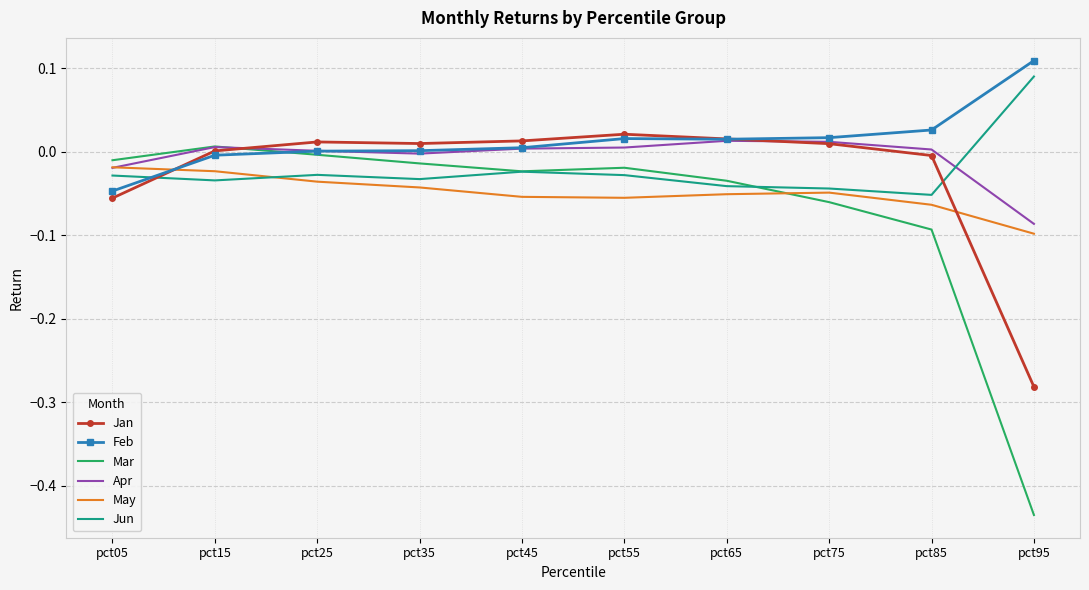

What is the difference between the maximum and minimum values in the Feb series?

0.2